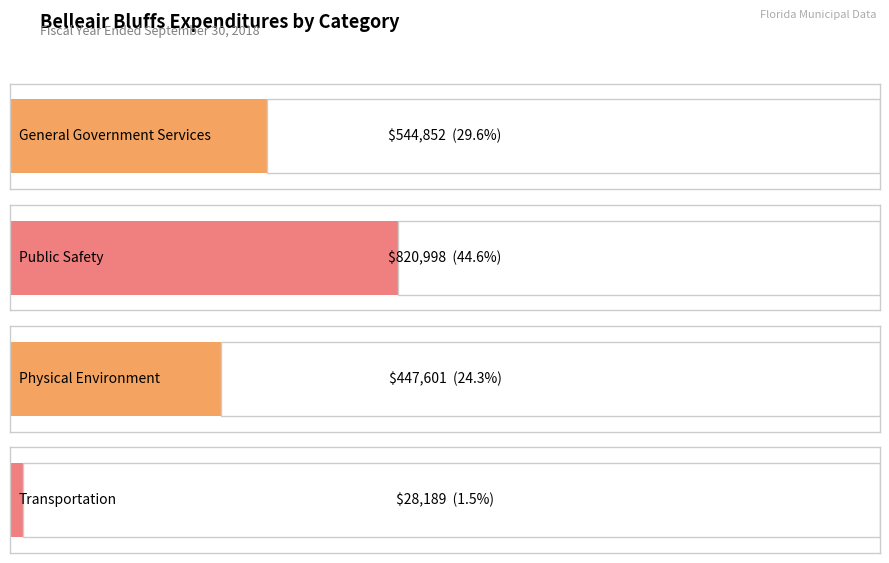

Rank the categories by value from lowest to highest.

Transportation, Physical Environment, General Government Services, Public Safety